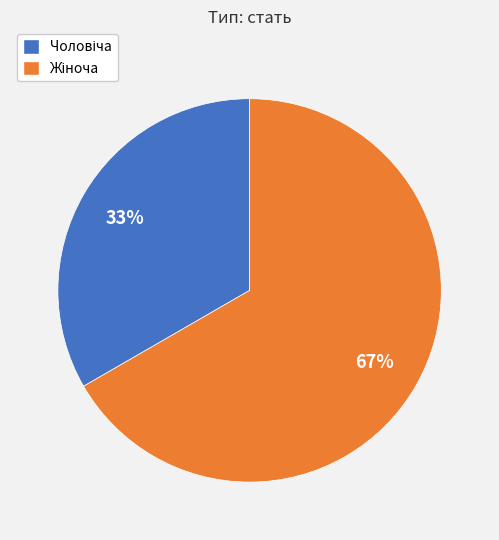

To the nearest percent, what is the average slice percentage?

50%